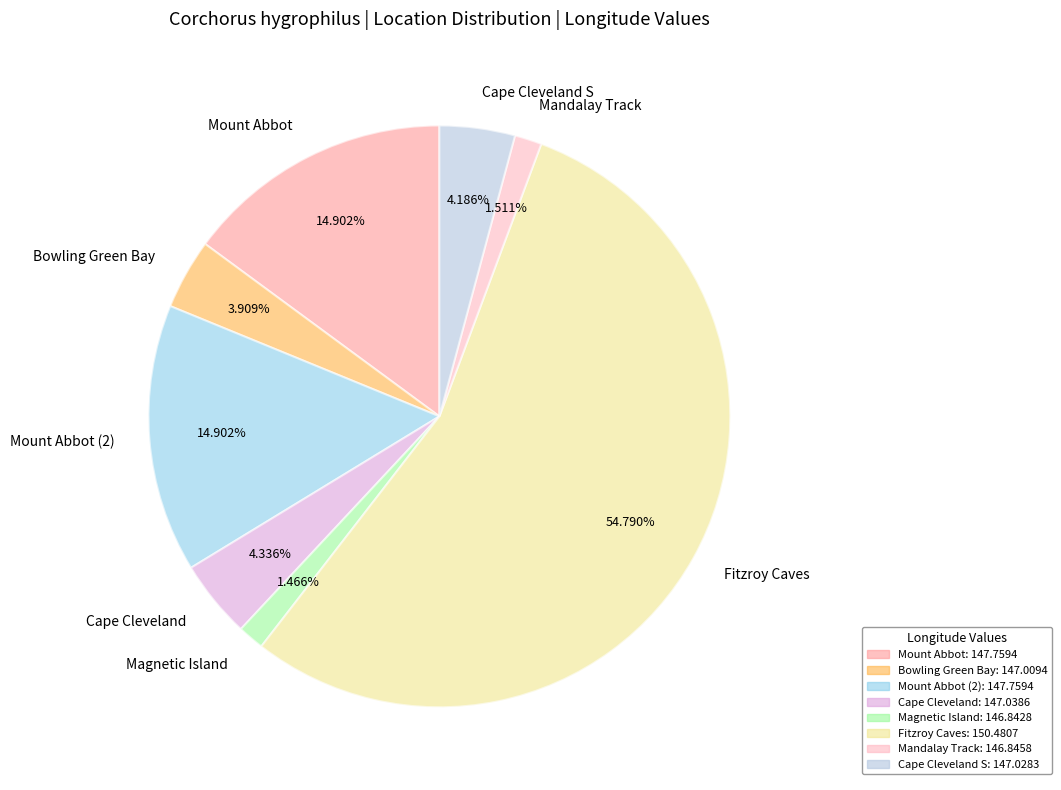

To the nearest percent, what portion does Fitzroy Caves represent?

55%